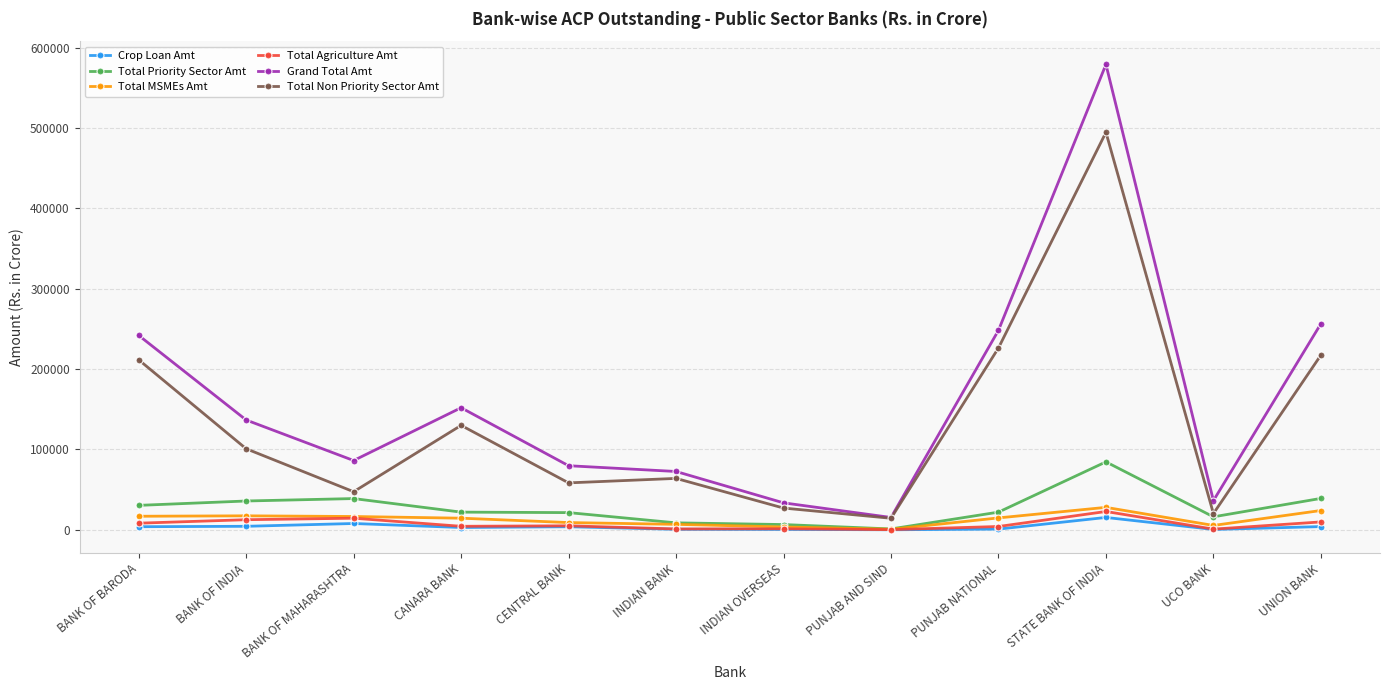

What is the difference between the maximum and second lowest values in the Total Agriculture Amt series?

21967.1